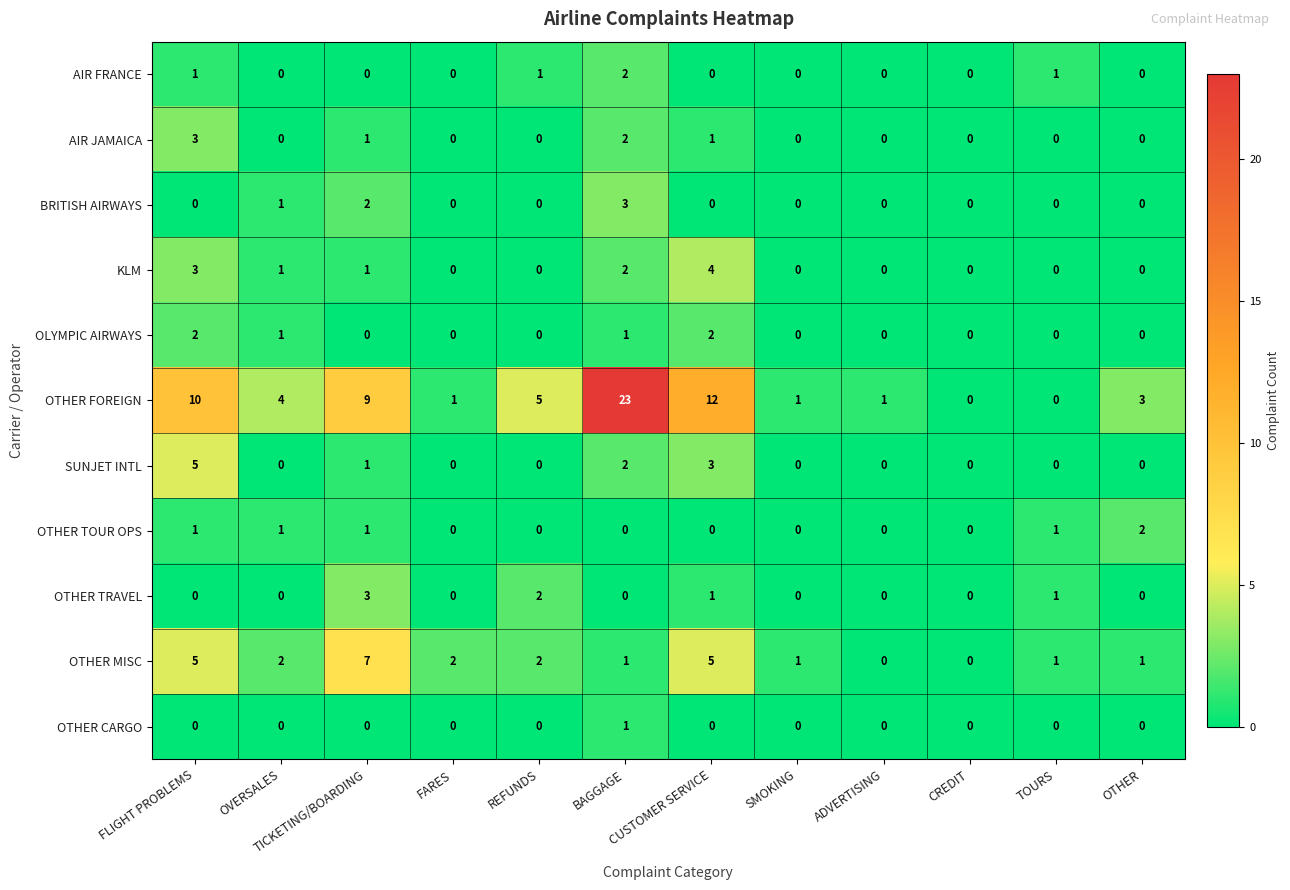

Between REFUNDS and CUSTOMER SERVICE, which series saw the biggest shift?

OTHER FOREIGN